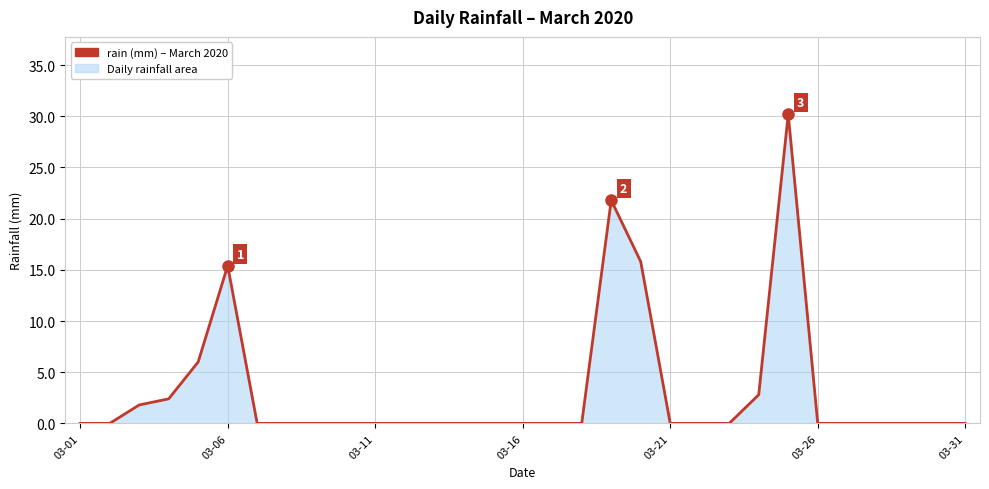

How many lines are shown in the chart?

1